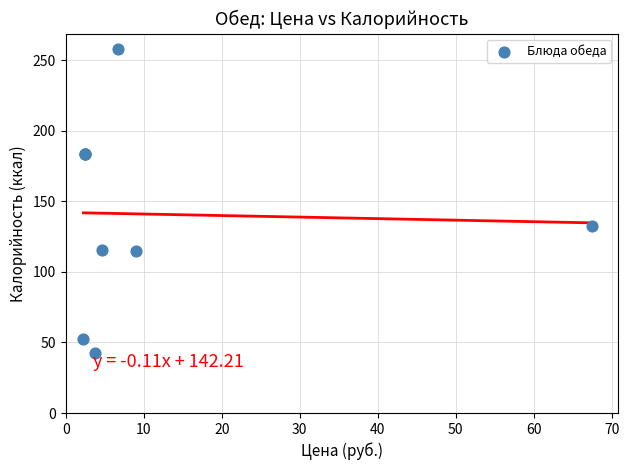

What Y value in the scatter plot is closest to 150?

132.5